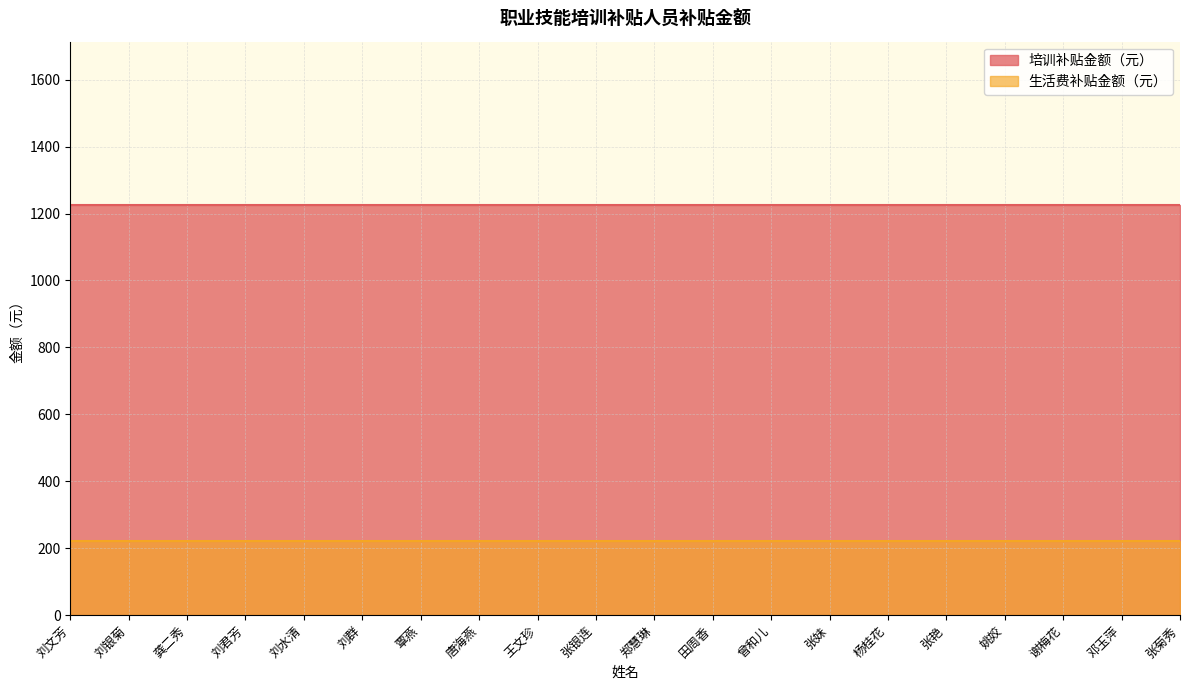

True or false: 培训补贴金额（元） has more than 1 points higher than both neighbors.

False